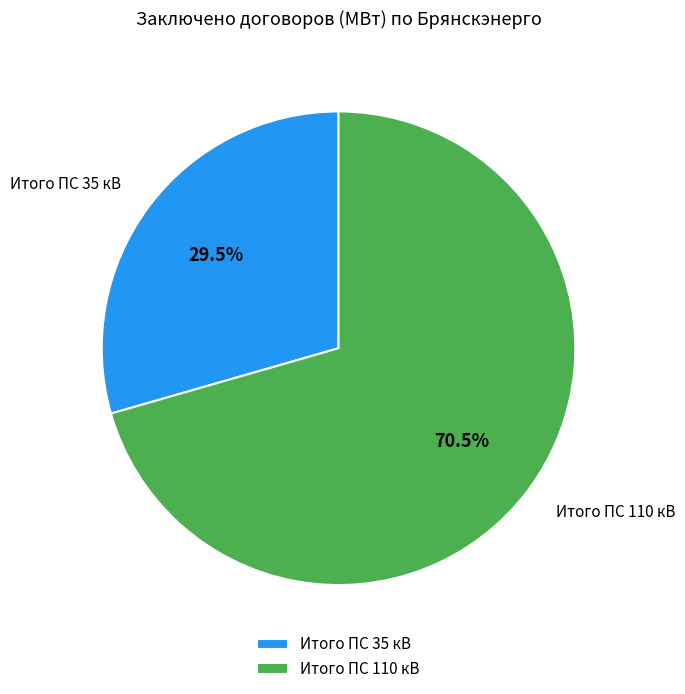

What is the largest slice in the pie chart?

Итого ПС 110 кВ